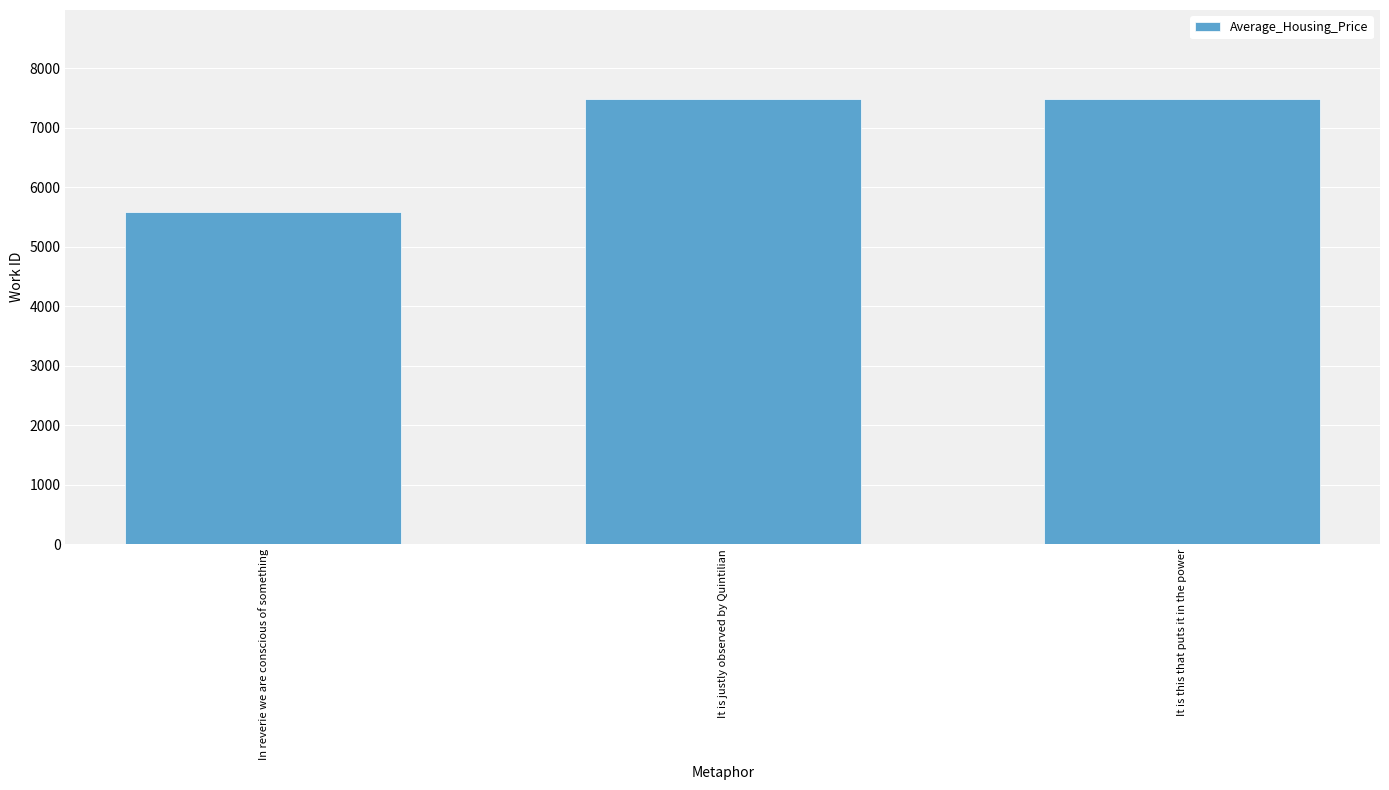

Reading left to right, extract all data points from this chart.

5587	7486	7486